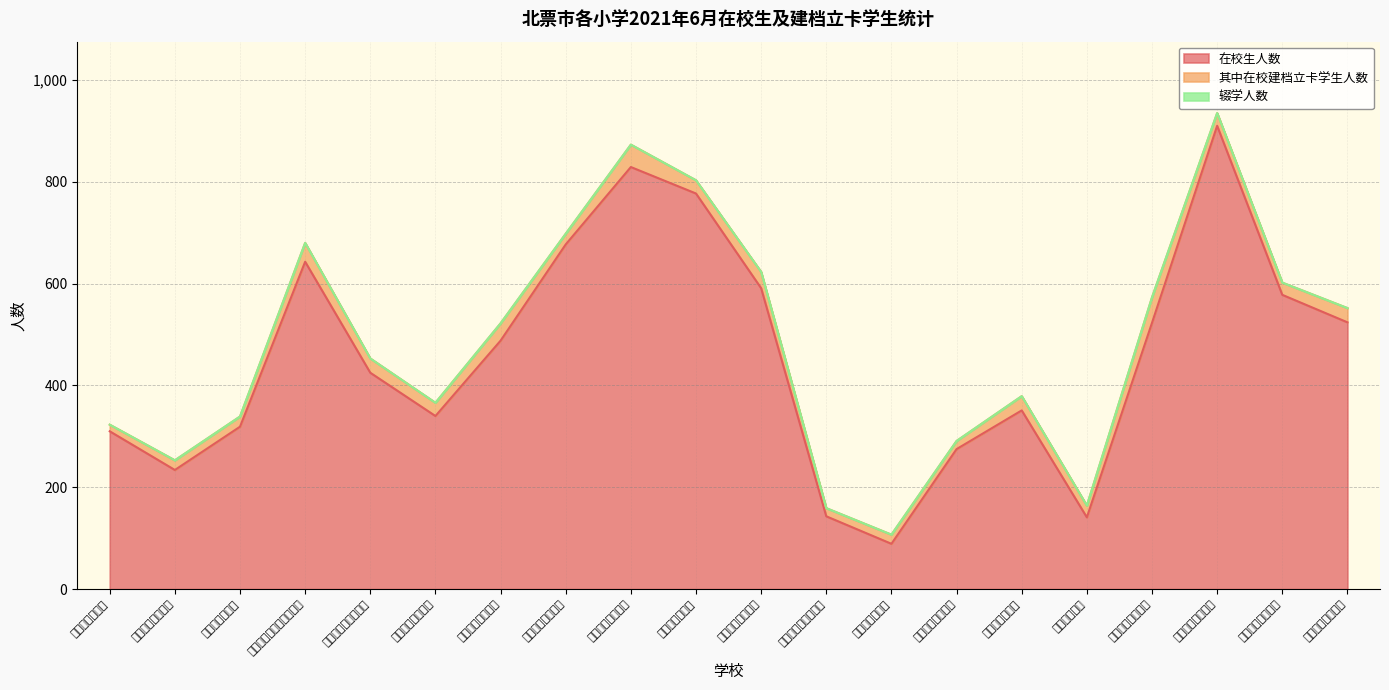

True or false: 辍学人数 and 在校生人数 intersect in this chart.

False